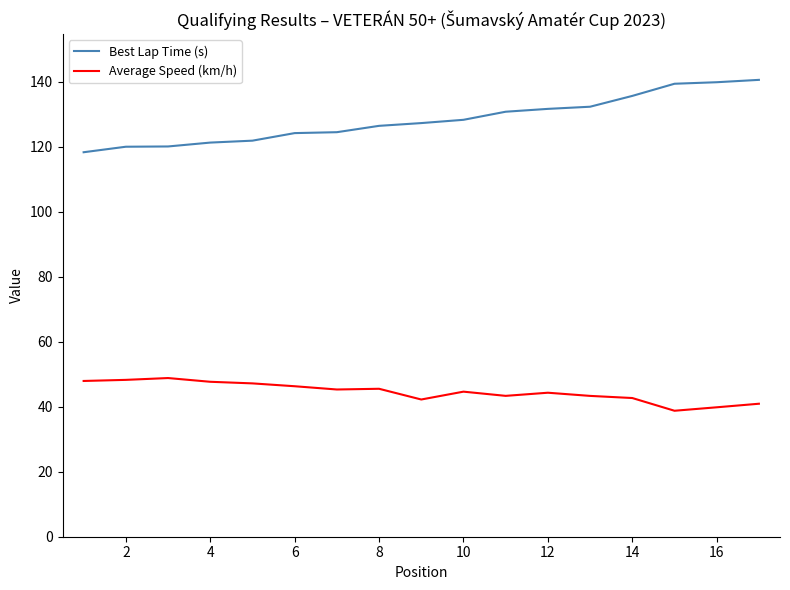

What is the highest value of the Best Lap Time (s) series?

140.5